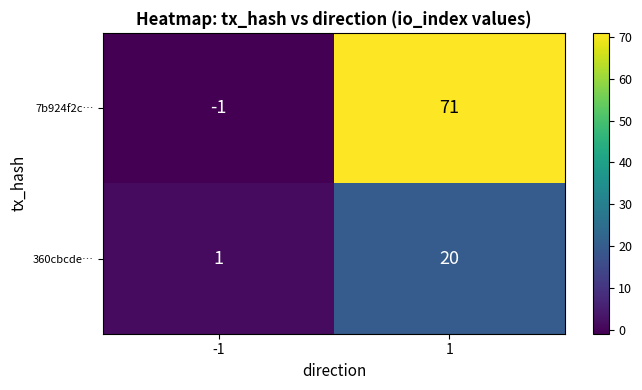

What is the maximum value for 7b924f2c…?

71